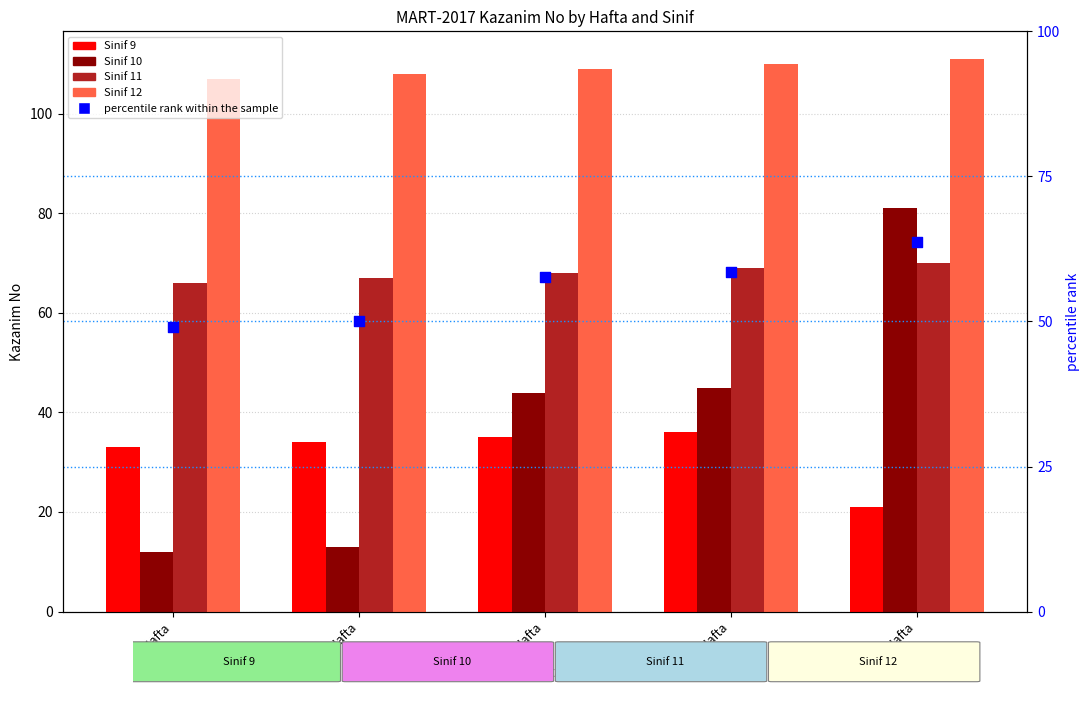

Which series contains the lowest Y value?

Sinif 10